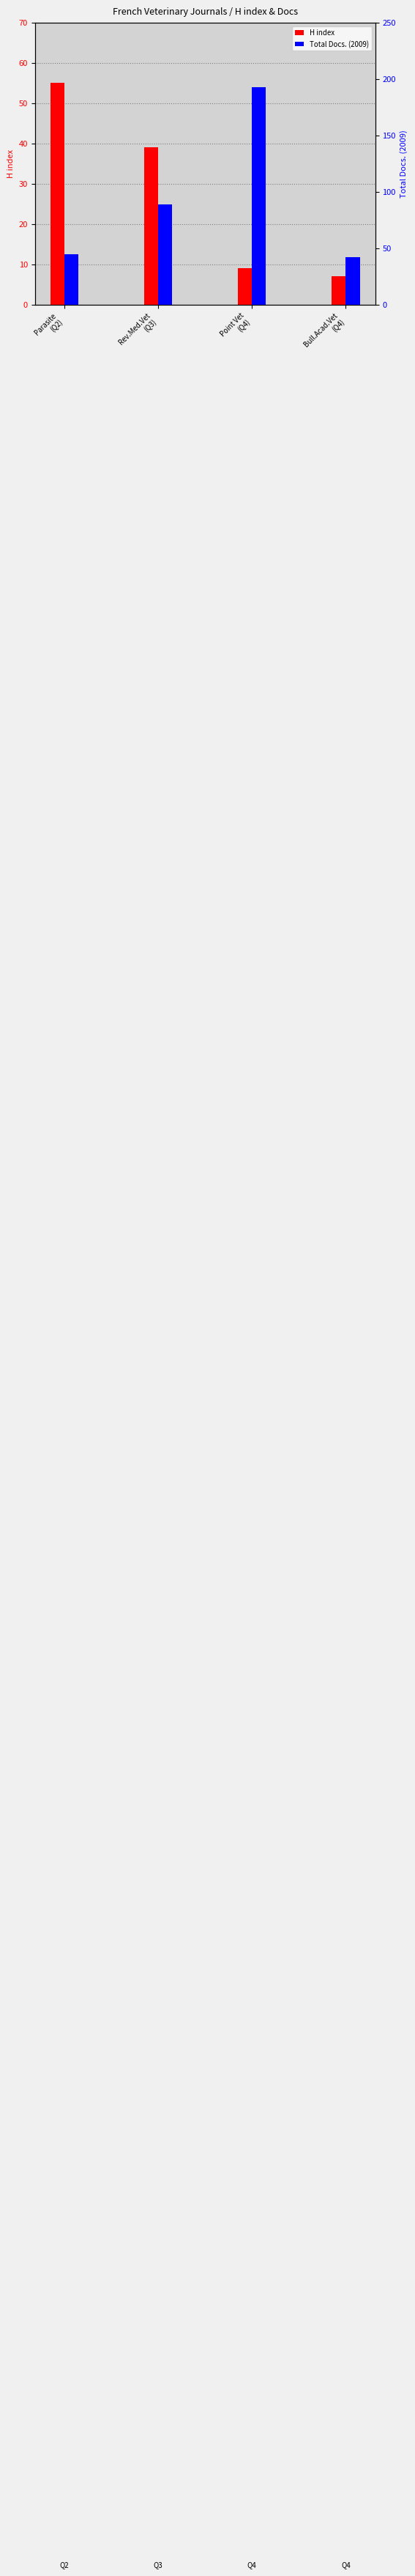

What is the label of the 4th bar from the right?

Parasite
(Q2)